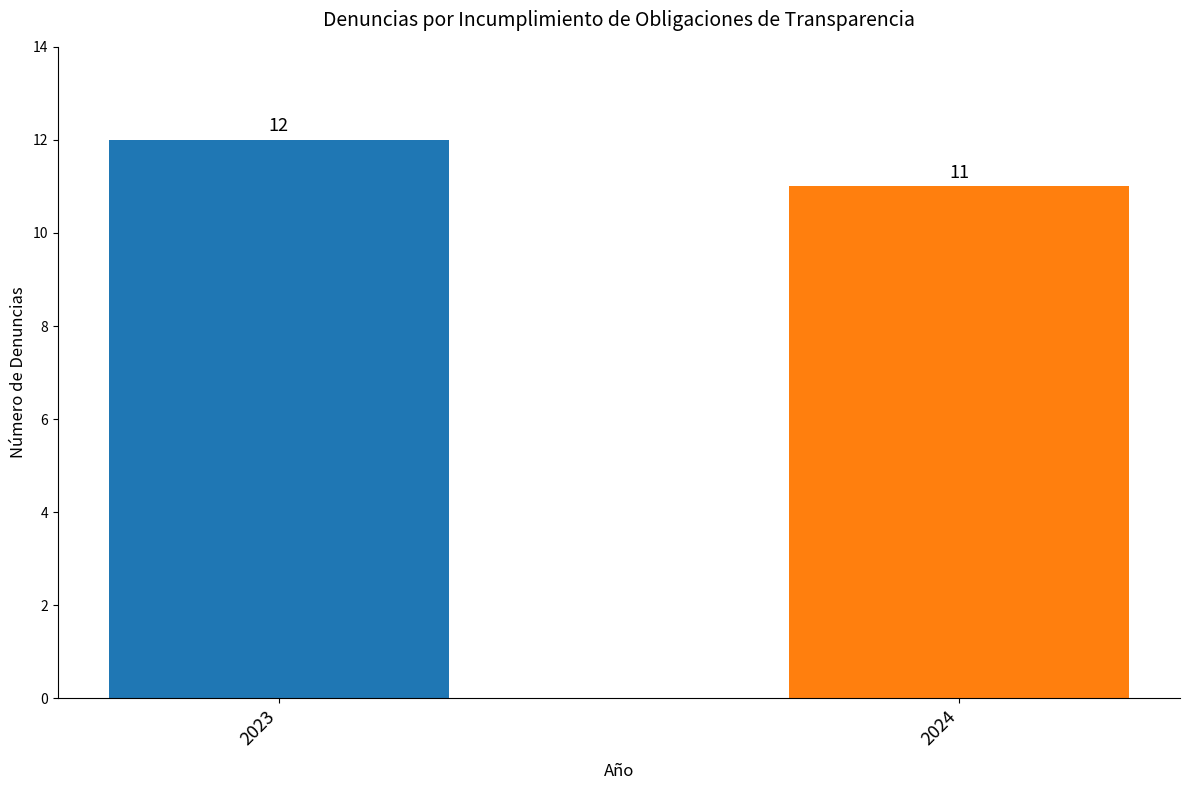

Reading left to right, transcribe all the data shown in this chart.

12	11